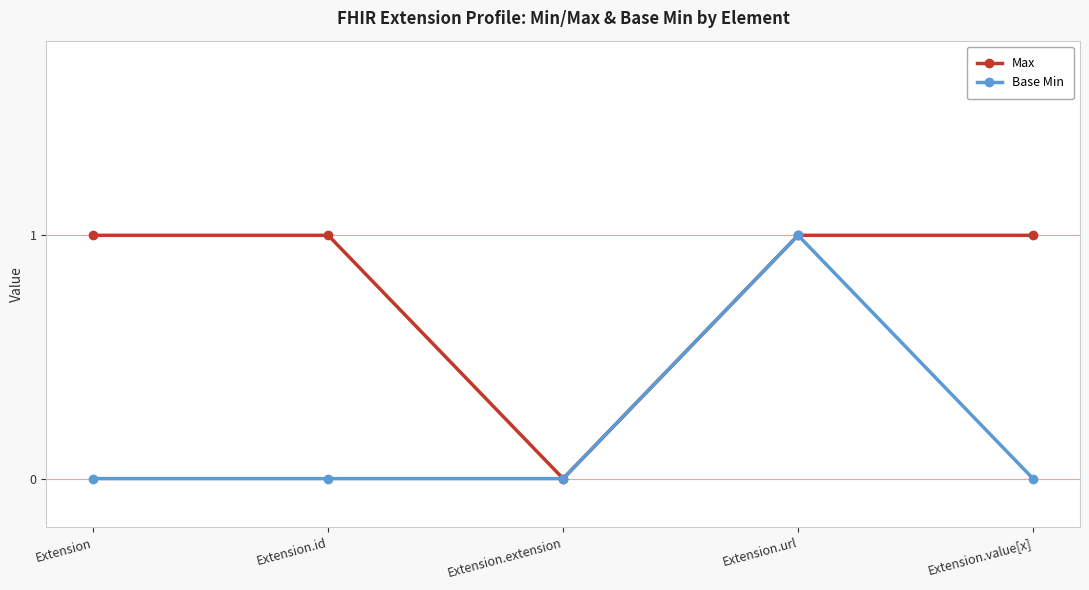

In Max, how many points are lower than both neighbors (excluding endpoints)?

1